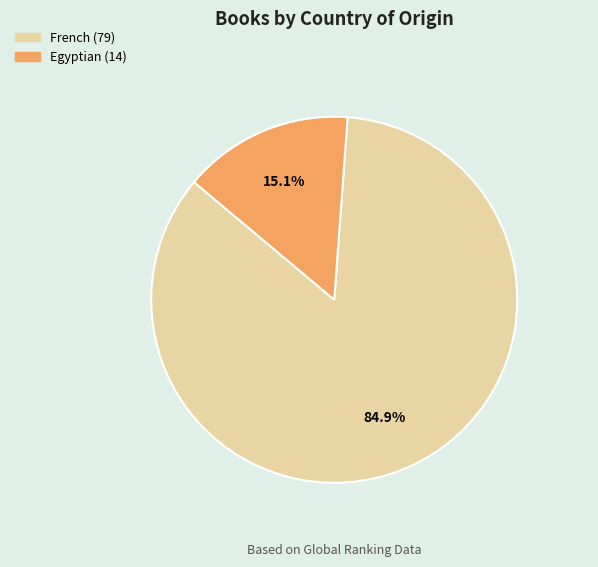

Between Egyptian and French, which is larger?

French